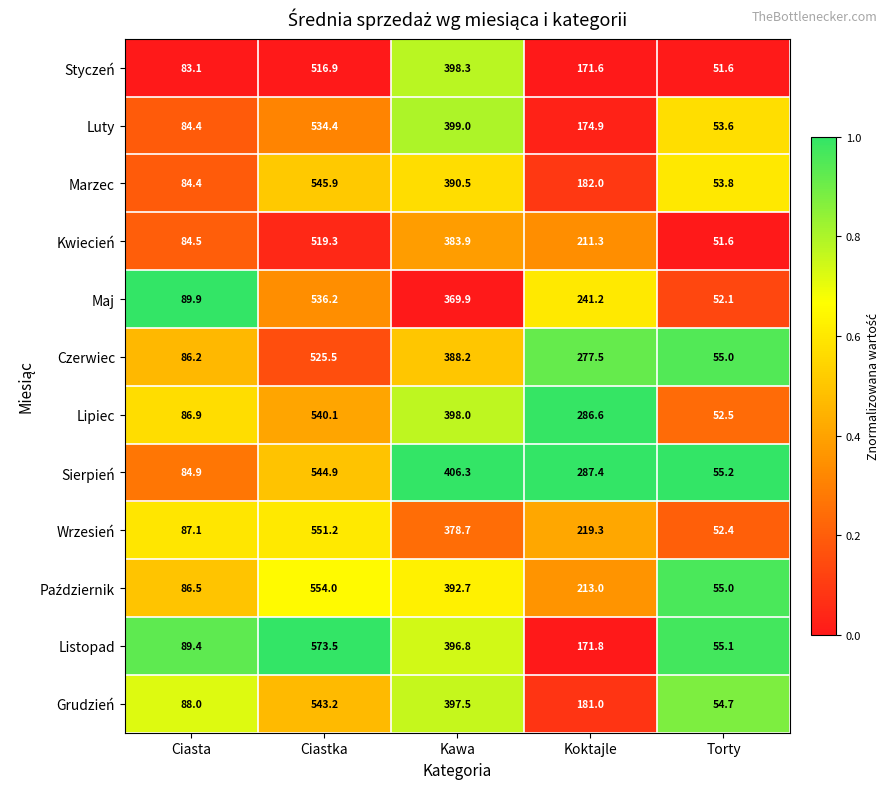

Where is Styczeń nearest to the value 284?

Koktajle